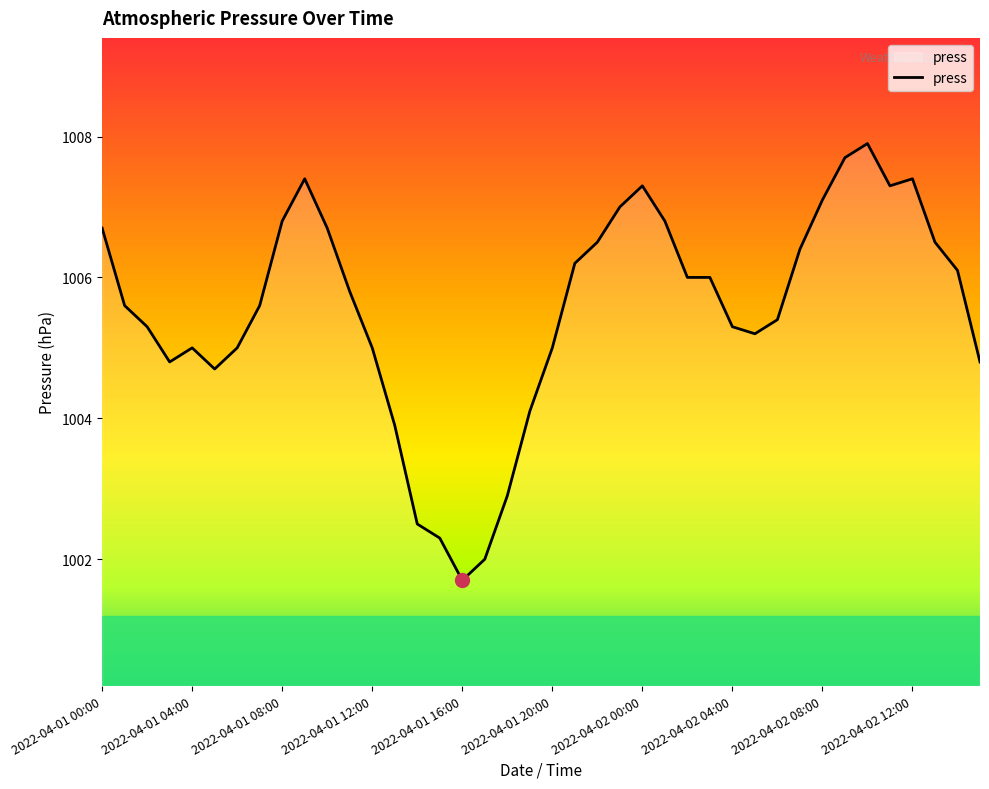

Reading left to right, list all the values displayed in this chart.

1006.7	1005.6	1005.3	1004.8	1005.0	1004.7	1005.0	1005.6	1006.8	1007.4	1006.7	1005.8	1005.0	1003.9	1002.5	1002.3	1001.7	1002.0	1002.9	1004.1	1005.0	1006.2	1006.5	1007.0	1007.3	1006.8	1006.0	1006.0	1005.3	1005.2	1005.4	1006.4	1007.1	1007.7	1007.9	1007.3	1007.4	1006.5	1006.1	1004.8